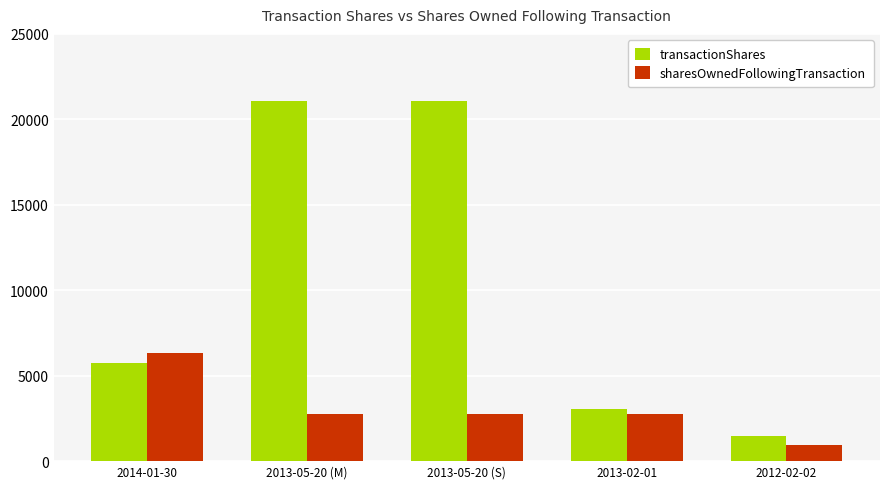

At which label does transactionShares reach its minimum?

2012-02-02